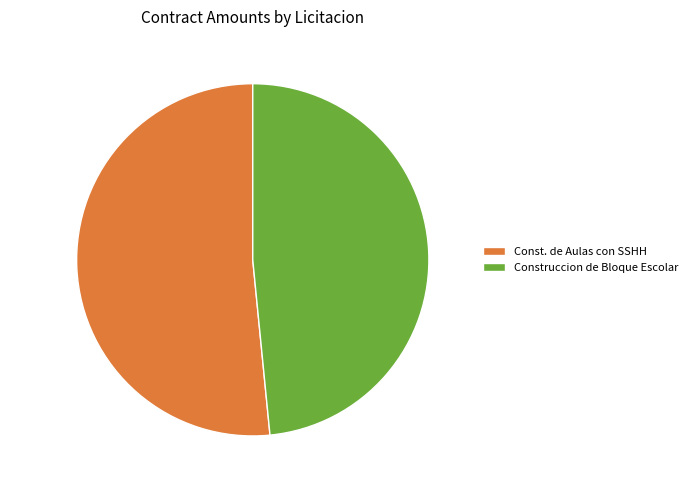

Do Construccion de Bloque Escolar and Const. de Aulas con SSHH together represent more than half of the pie?

Yes